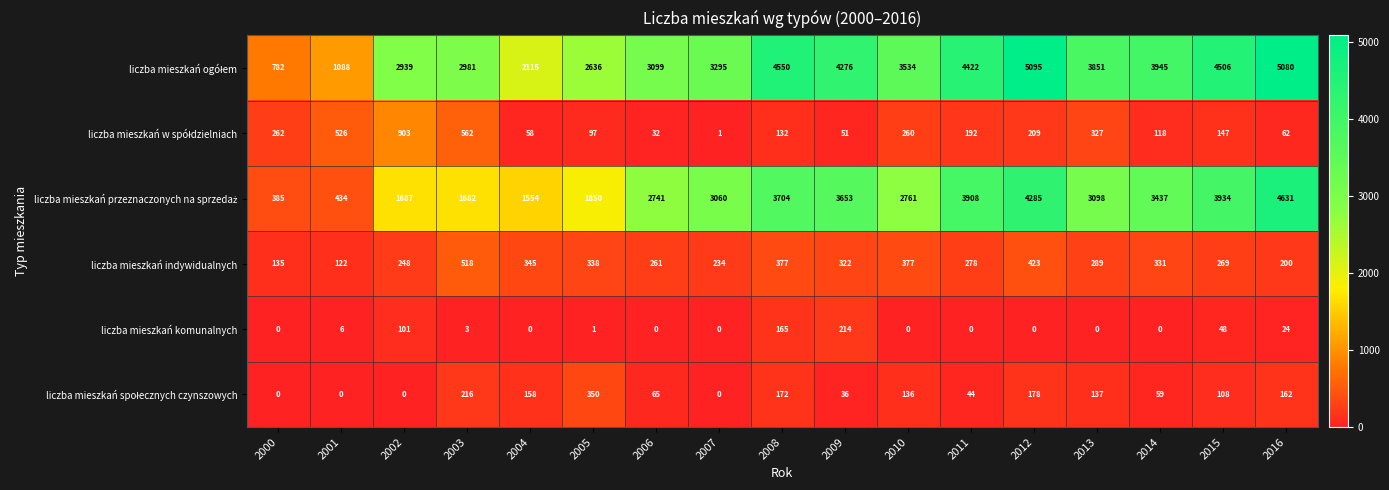

What is the total value across all series at 2014?

7890